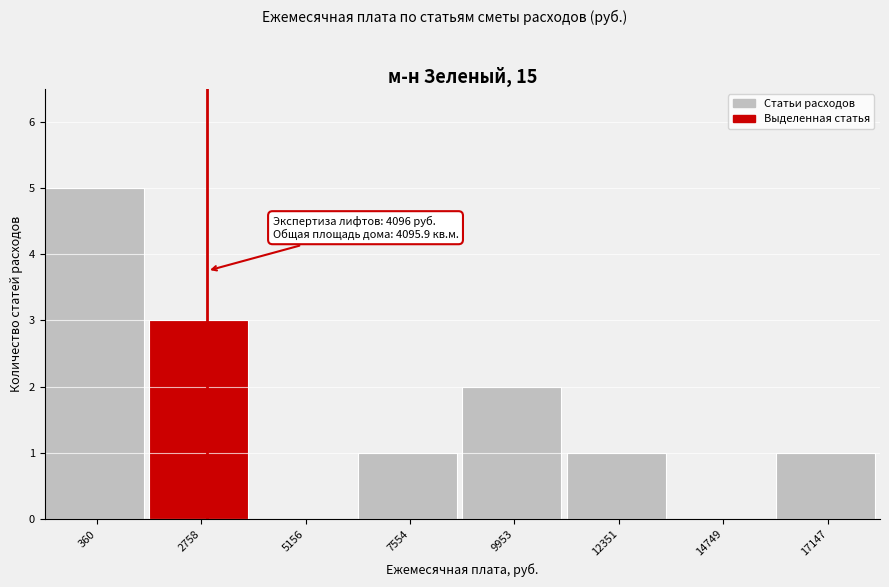

Reading left to right, extract all data points from this chart.

360=5	2758=3	5156=0	7554=1	9953=2	12351=1	14749=0	17147=1